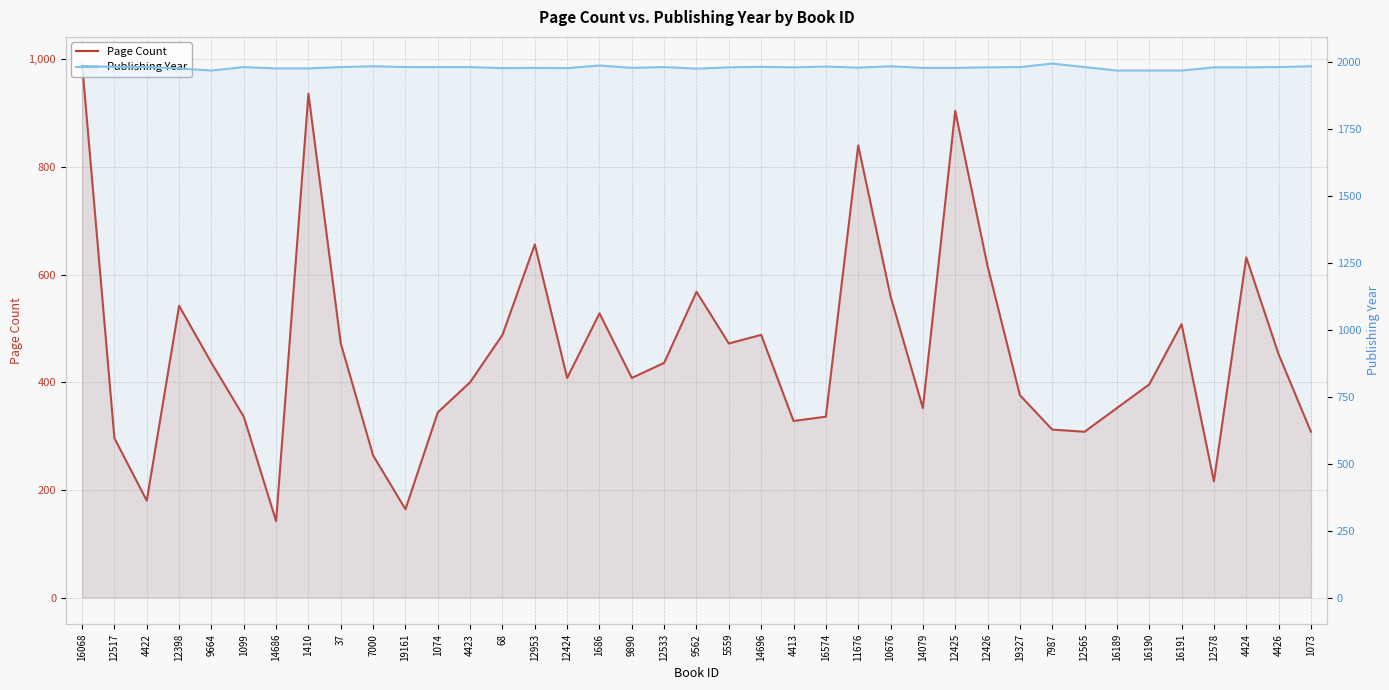

Where is Publishing Year nearest to the value 1980?

4422